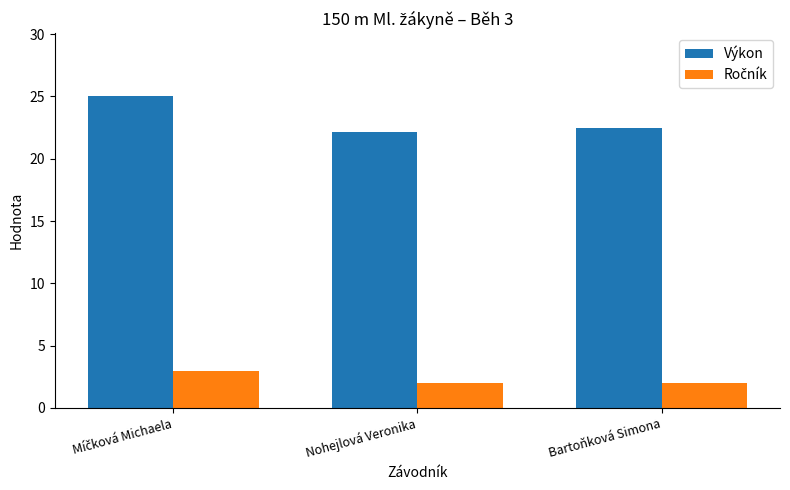

Which series has the largest total across all categories?

Výkon